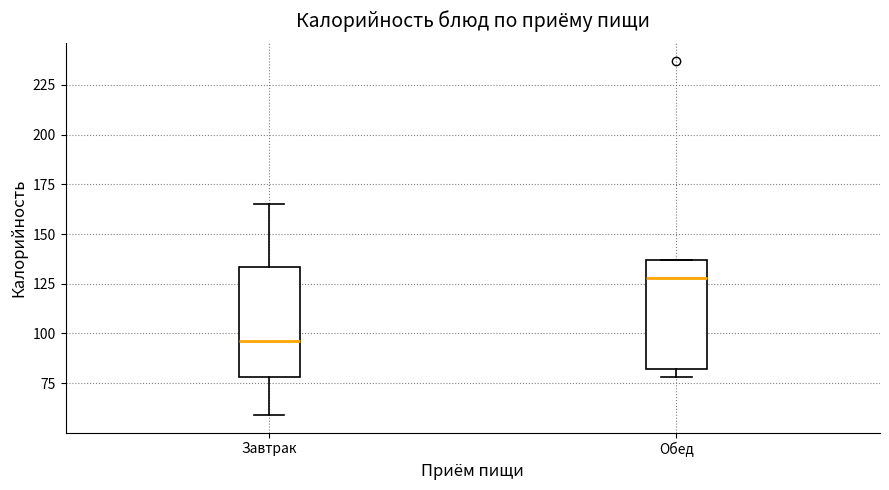

Reading left to right, transcribe this box plot: for each box, give where its median line is, the range the box spans, and where its two whiskers end, as read against the y-axis. The values are not printed on the chart, so give them approximately, as read against the axis.

Завтрак: median 95, box 80 to 135, whiskers 60 to 165
Обед: median 130, box 80 to 135, whiskers 80 (just below the box's lower edge) to 135